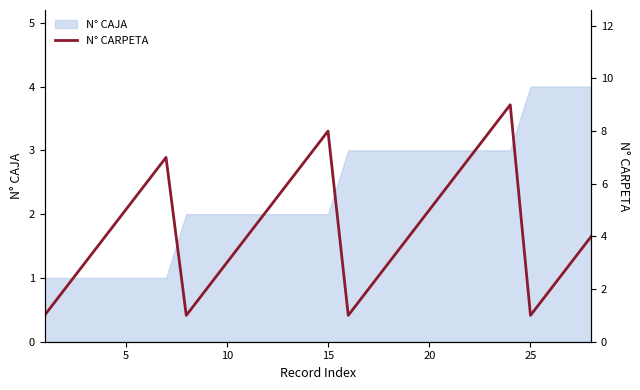

True or false: N° CAJA has a value of 2 at 15.

True